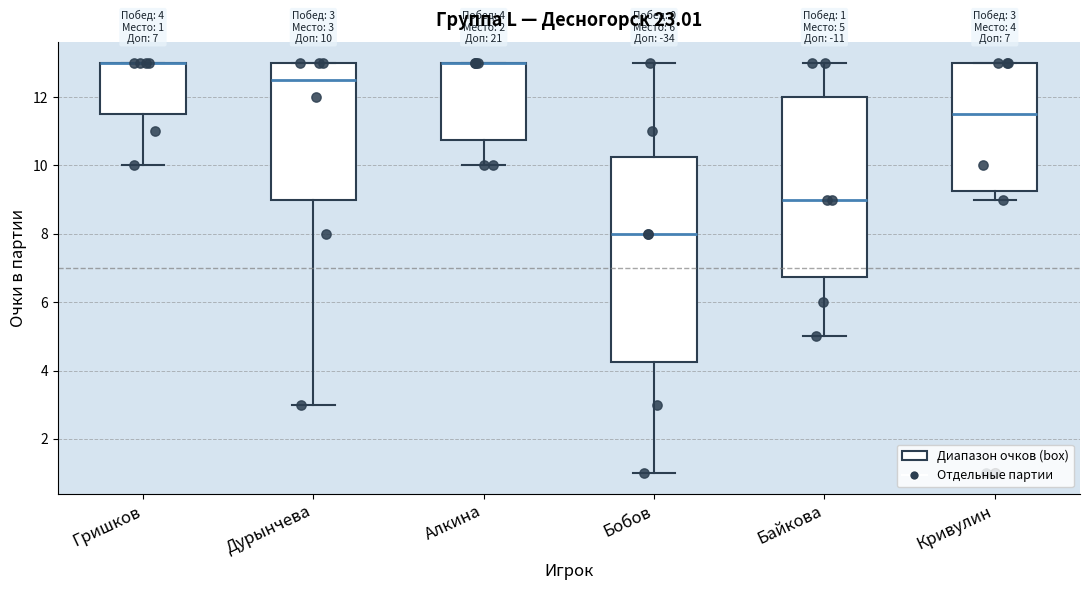

Which box is the tallest, from its lower edge to its upper edge?

Бобов